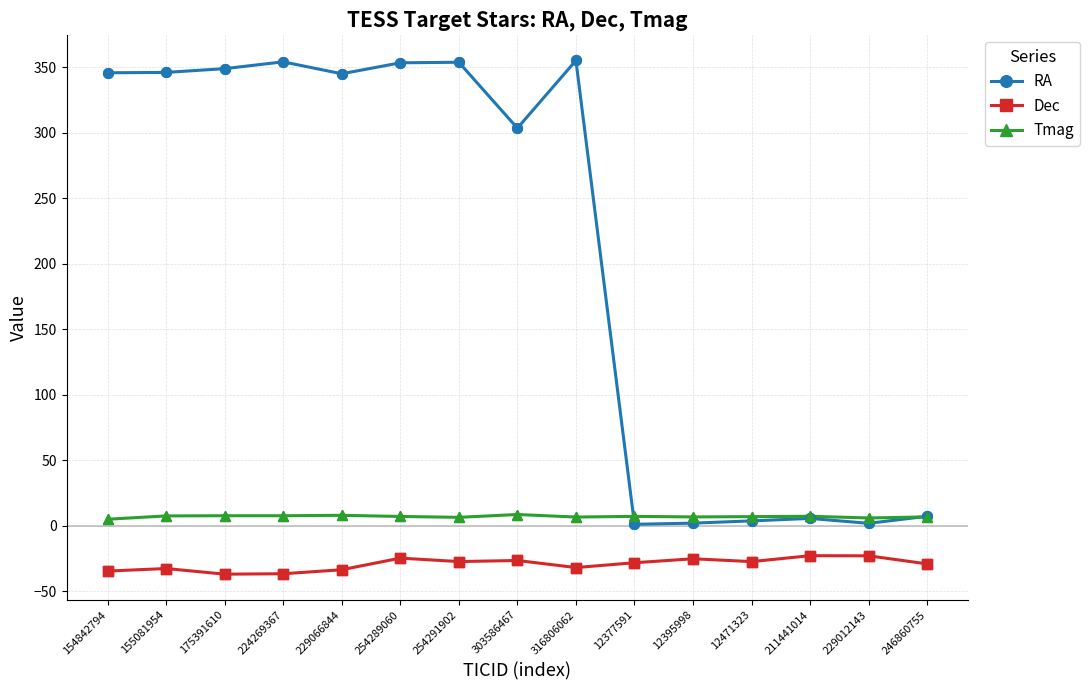

Which series changed the most between 254291902 and 303586467?

RA